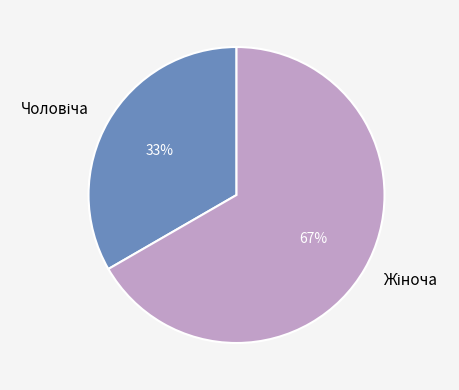

To the nearest percent, what is the average slice percentage?

50%